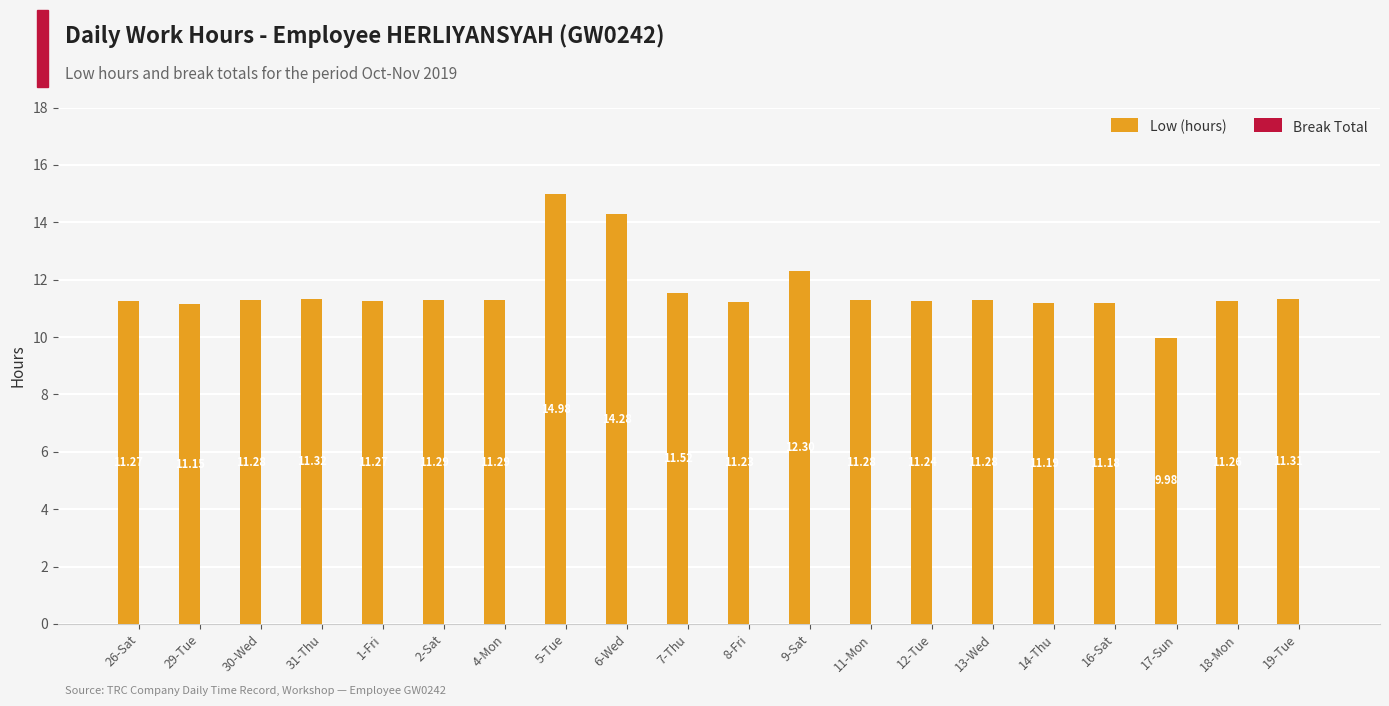

What is the sum of the values at 14-Thu and 12-Tue?

22.4